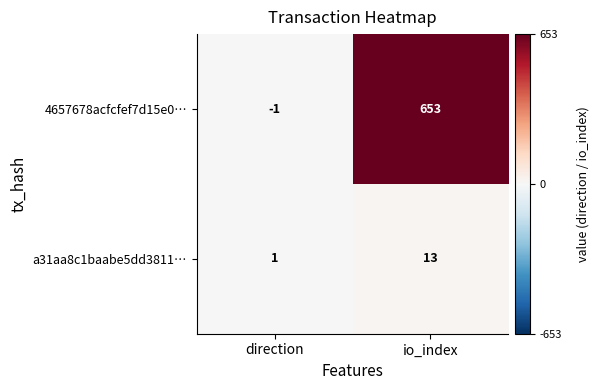

Which series has the largest total across all categories?

4657678acfcfef7d15e0…